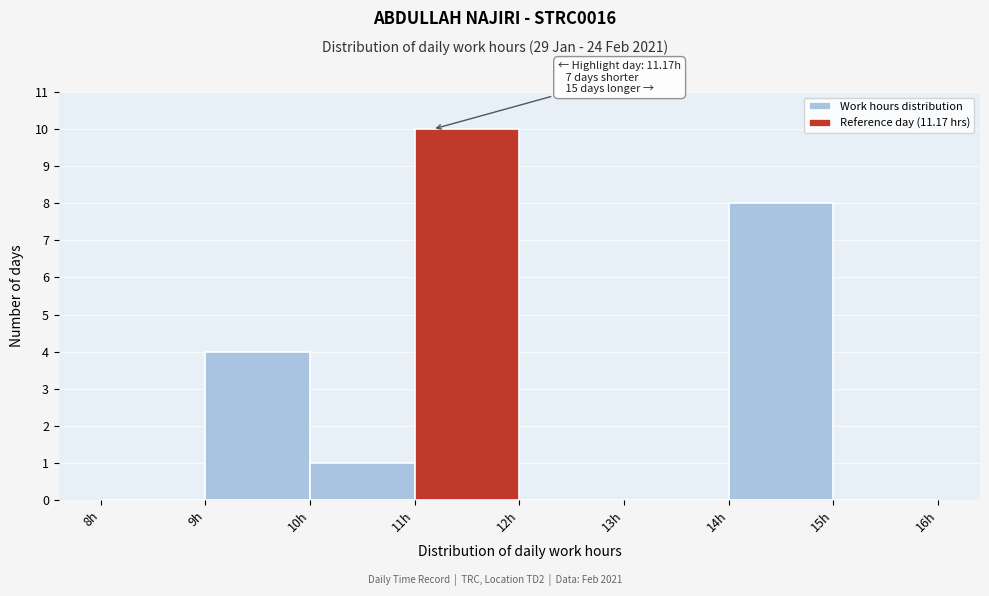

Over which range of the x-axis is the bar tallest?

11 to 12